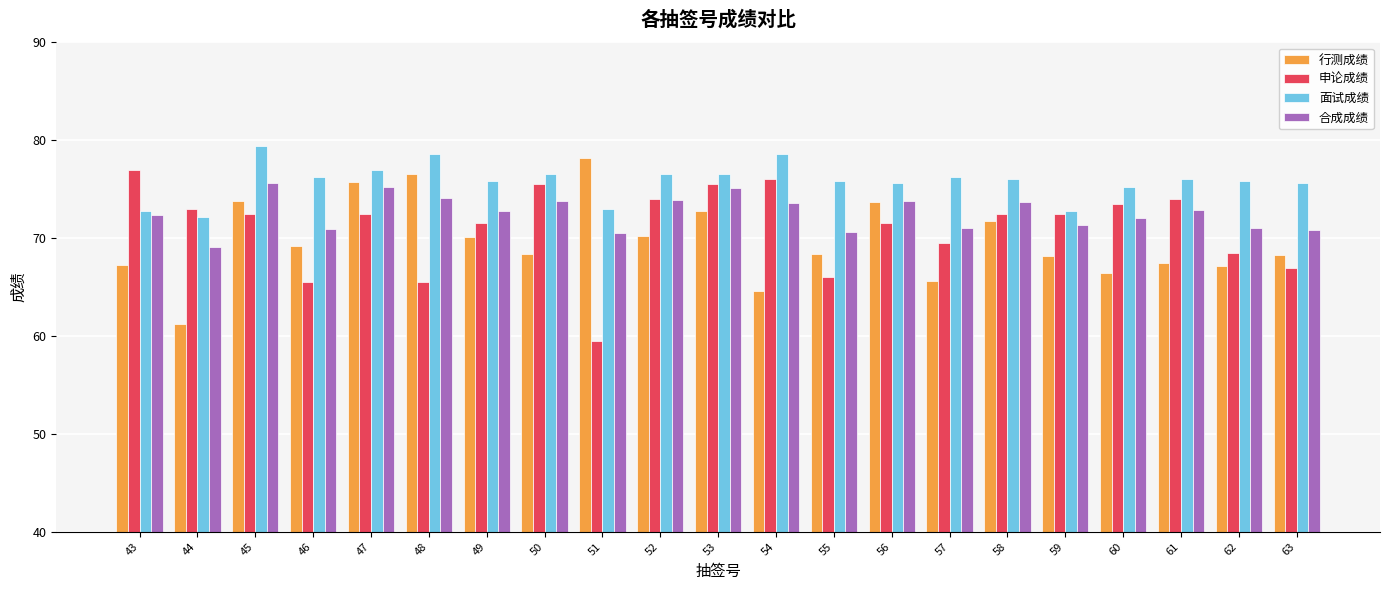

The 申论成绩 series shows 72.5 at 47. True or false?

True